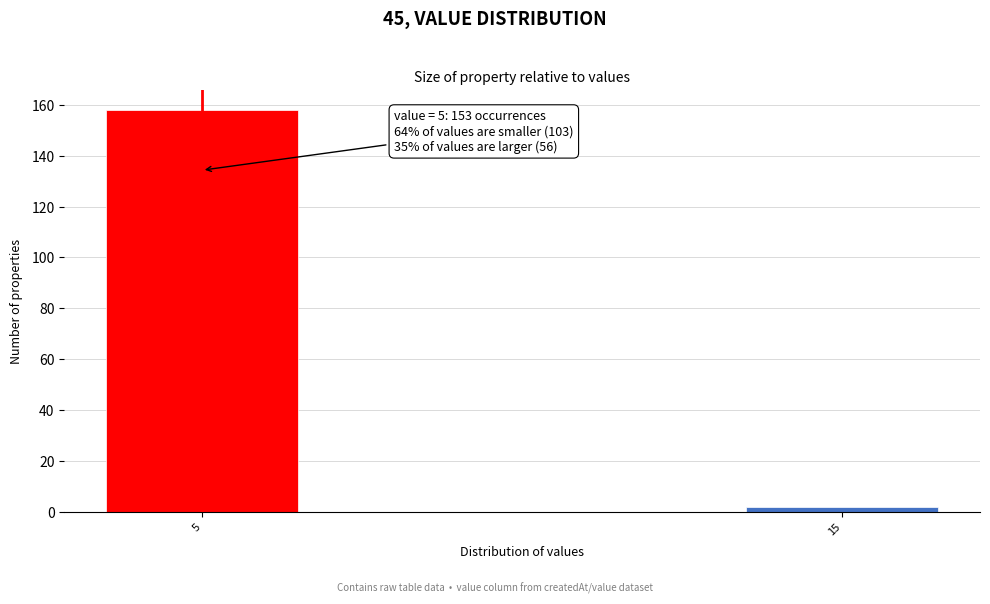

Reading left to right, transcribe all the data shown in this chart.

158	2